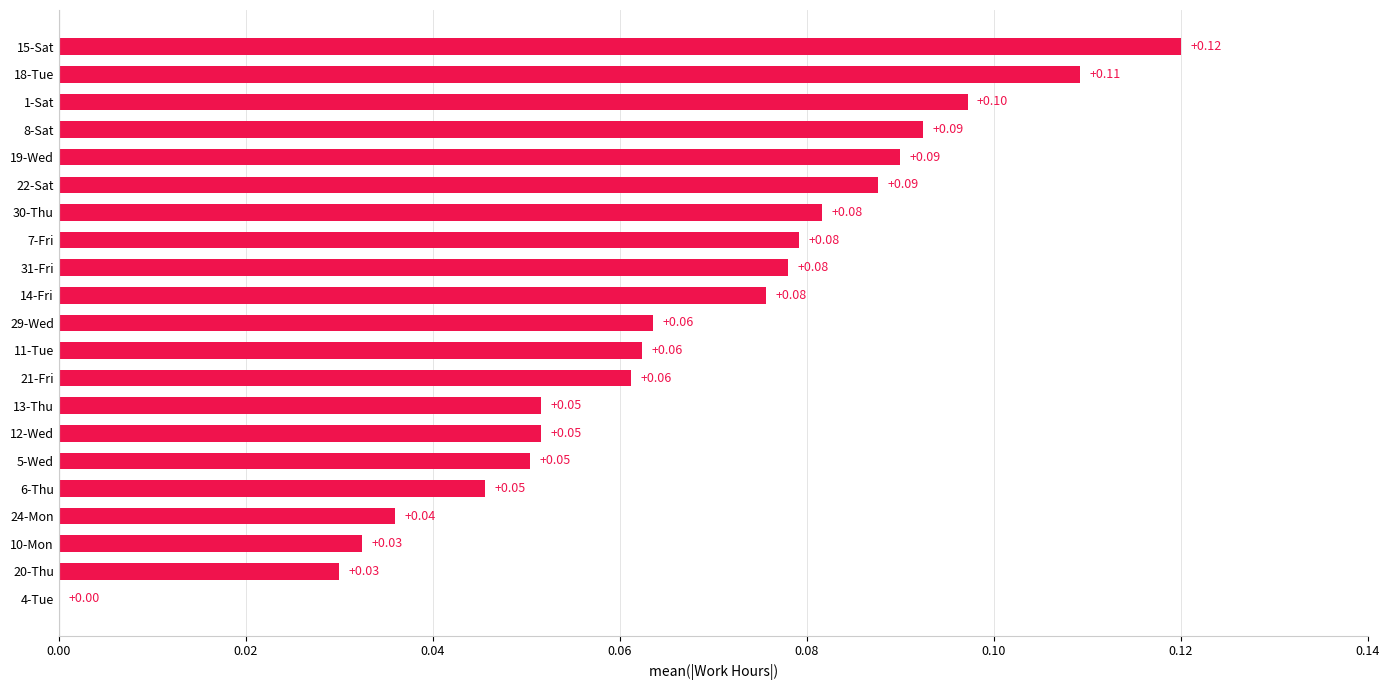

Between 12-Wed and 24-Mon, which is larger?

12-Wed